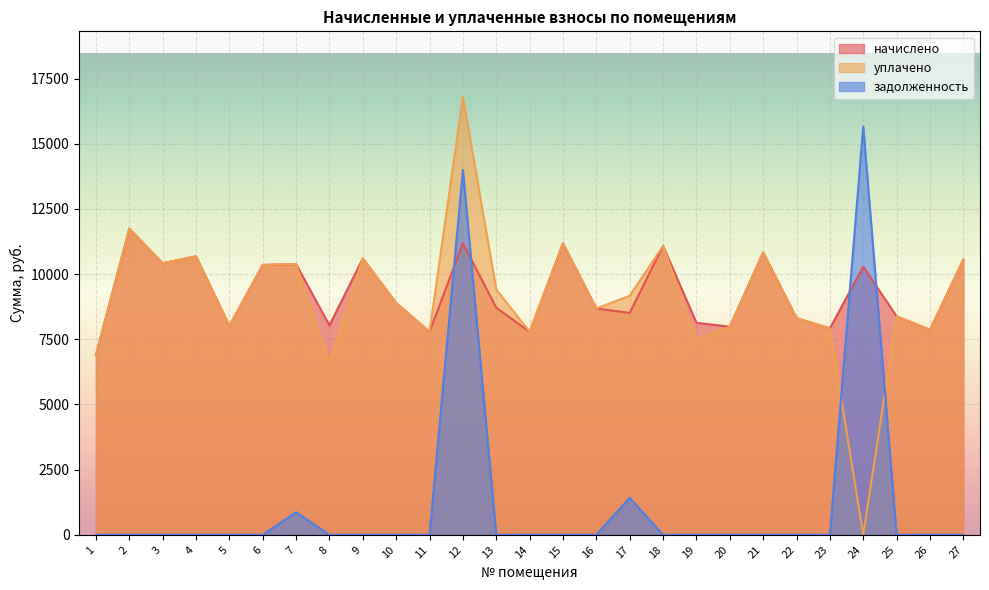

Which series changed the most between 5 and 6?

начислено